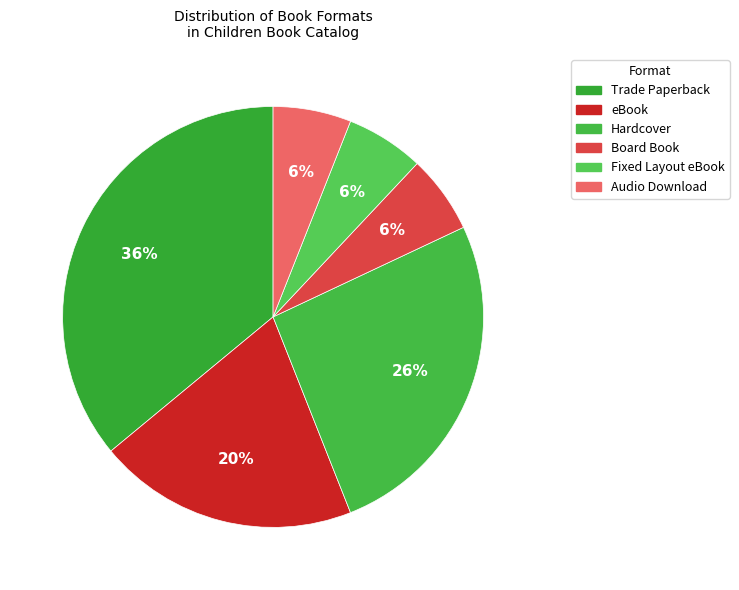

Does Audio Download account for over 50% of the chart?

No